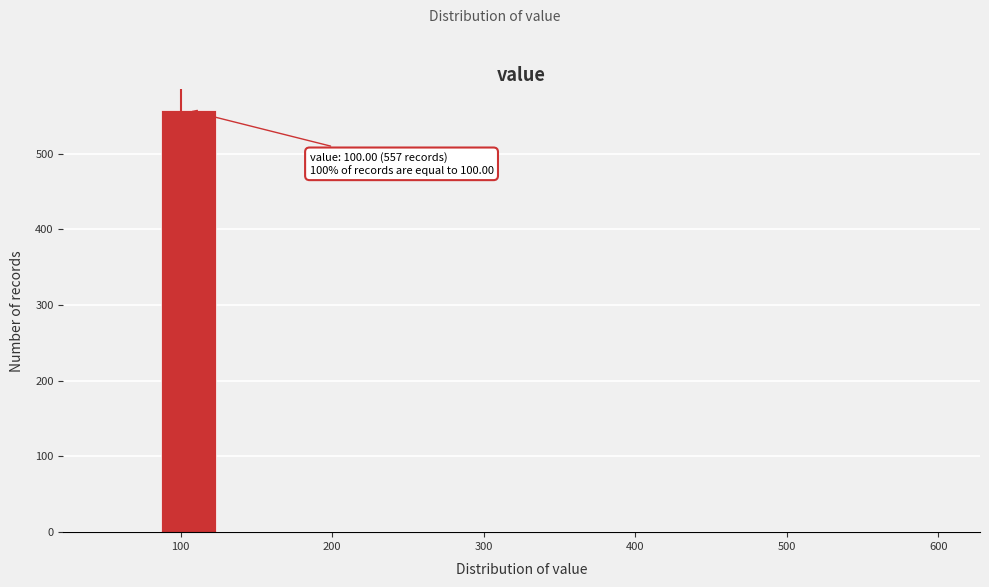

Around what value on the x-axis is the tallest bar? Give the approximate position of its centre, as read against the axis.

110